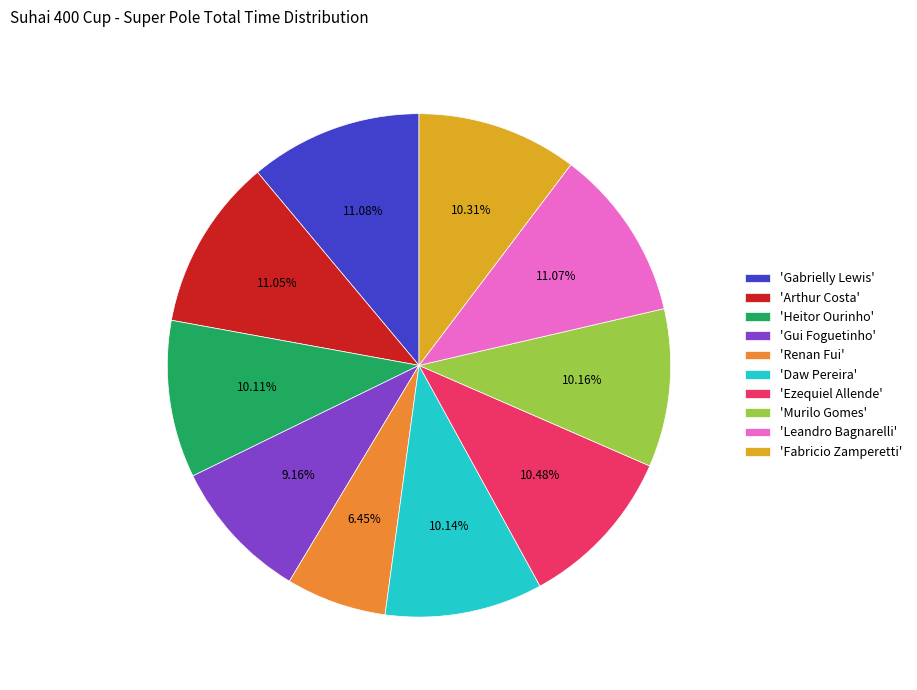

What is the ratio of the value at 'Ezequiel Allende' to the value at 'Daw Pereira'?

1.0